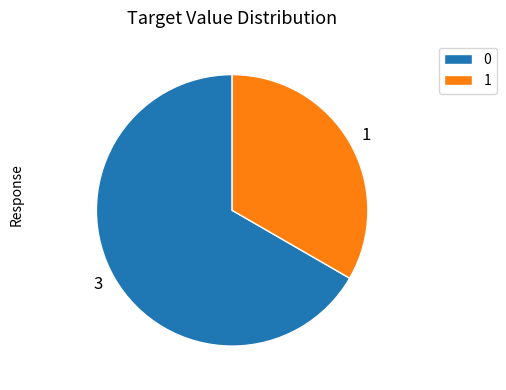

Count the number of slices in the pie.

2